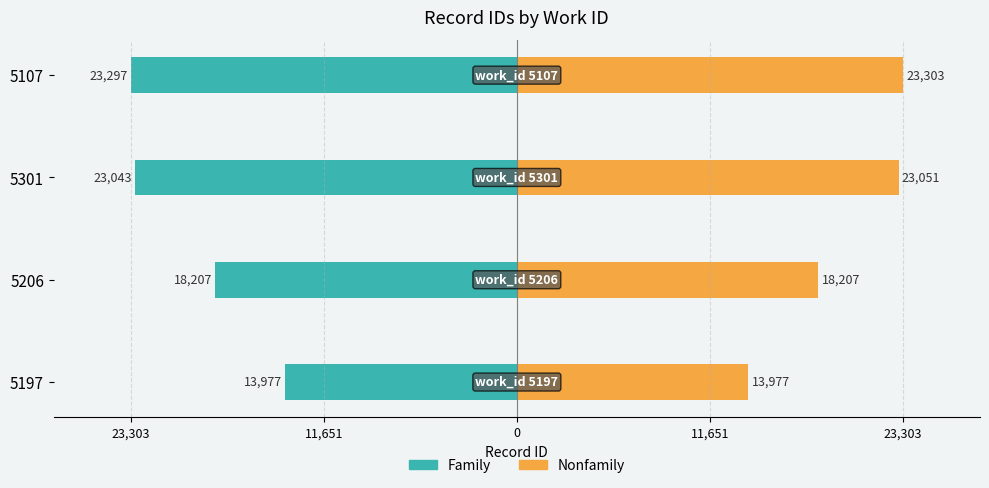

List the series in order of their peak value, highest first.

Nonfamily, Family